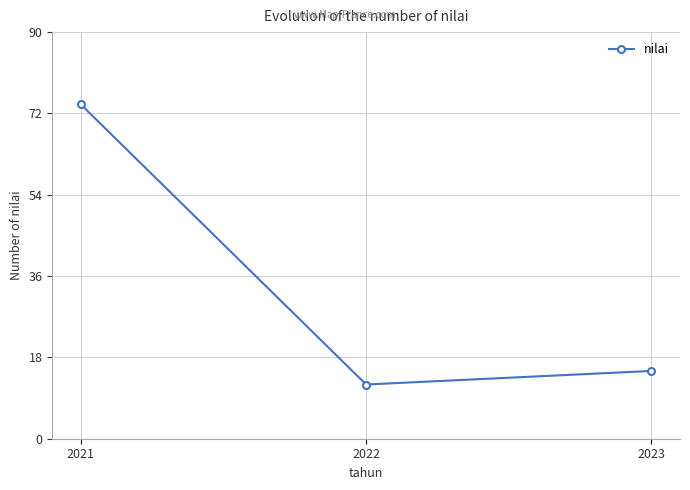

What is the change in value from 2022 to 2023?

+3